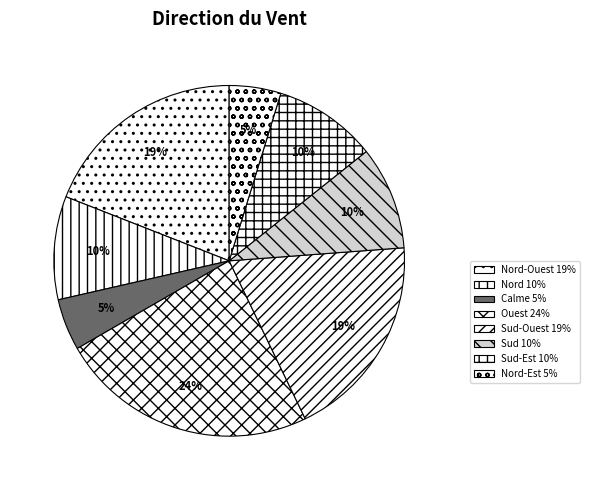

Count the number of slices in the pie.

8